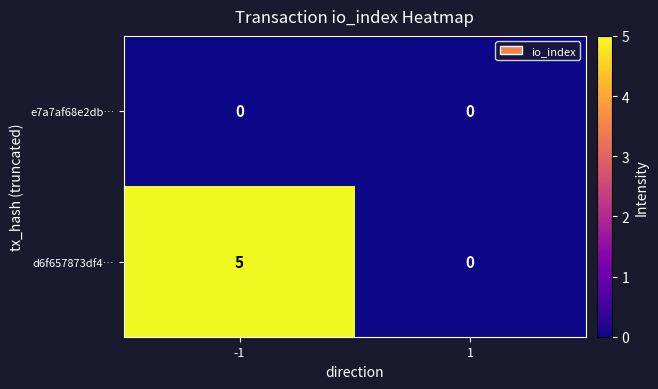

Rank the series by their average value, from lowest to highest.

e7a7af68e2db…, d6f657873df4…